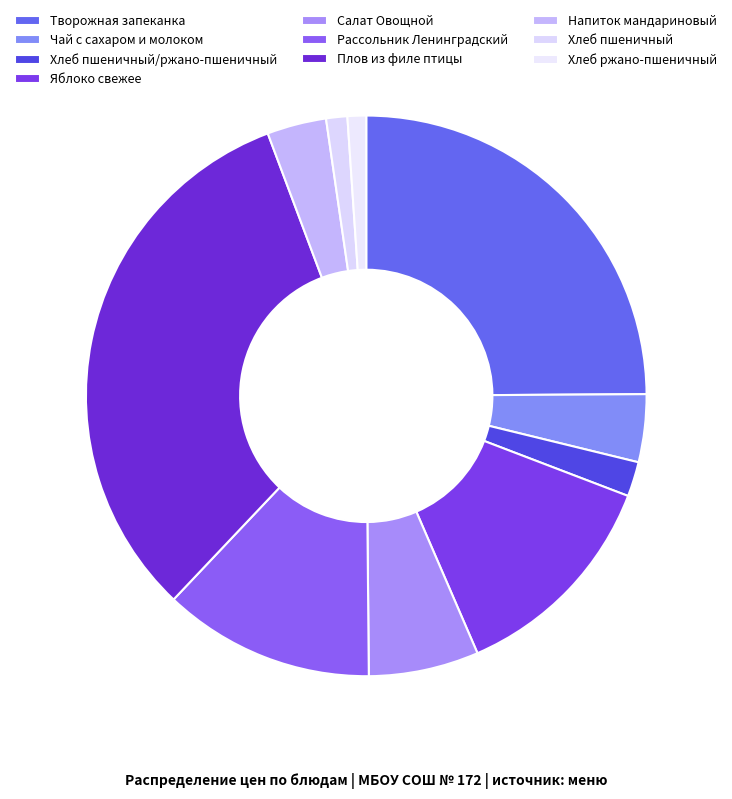

Which has a higher value, Плов из филе птицы or Яблоко свежее?

Плов из филе птицы